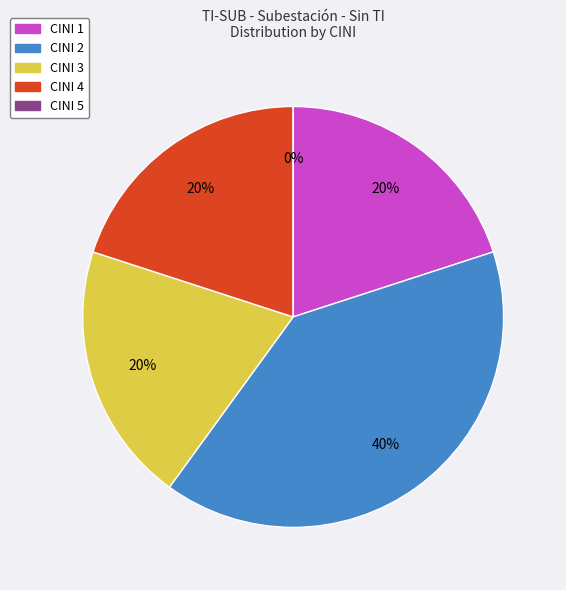

Which category has the biggest portion of the pie?

2